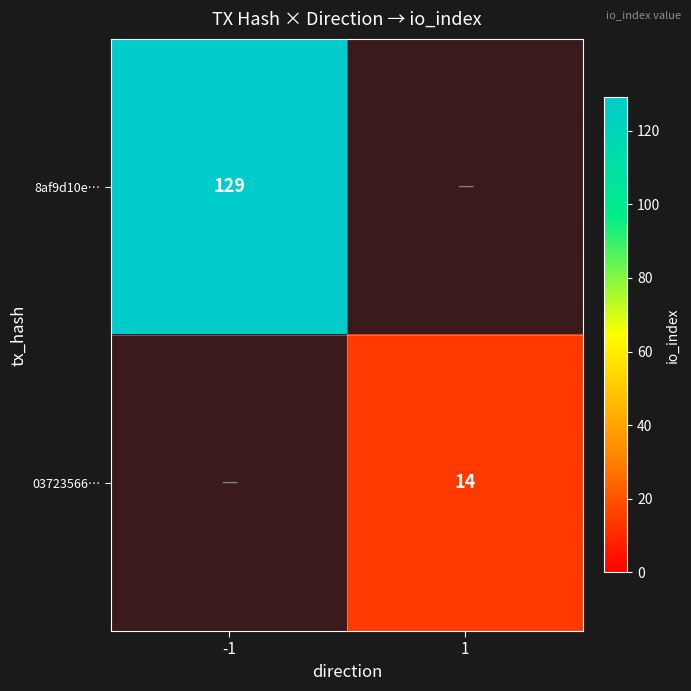

True or false: 03723566… has a value of 14 at 1.

True